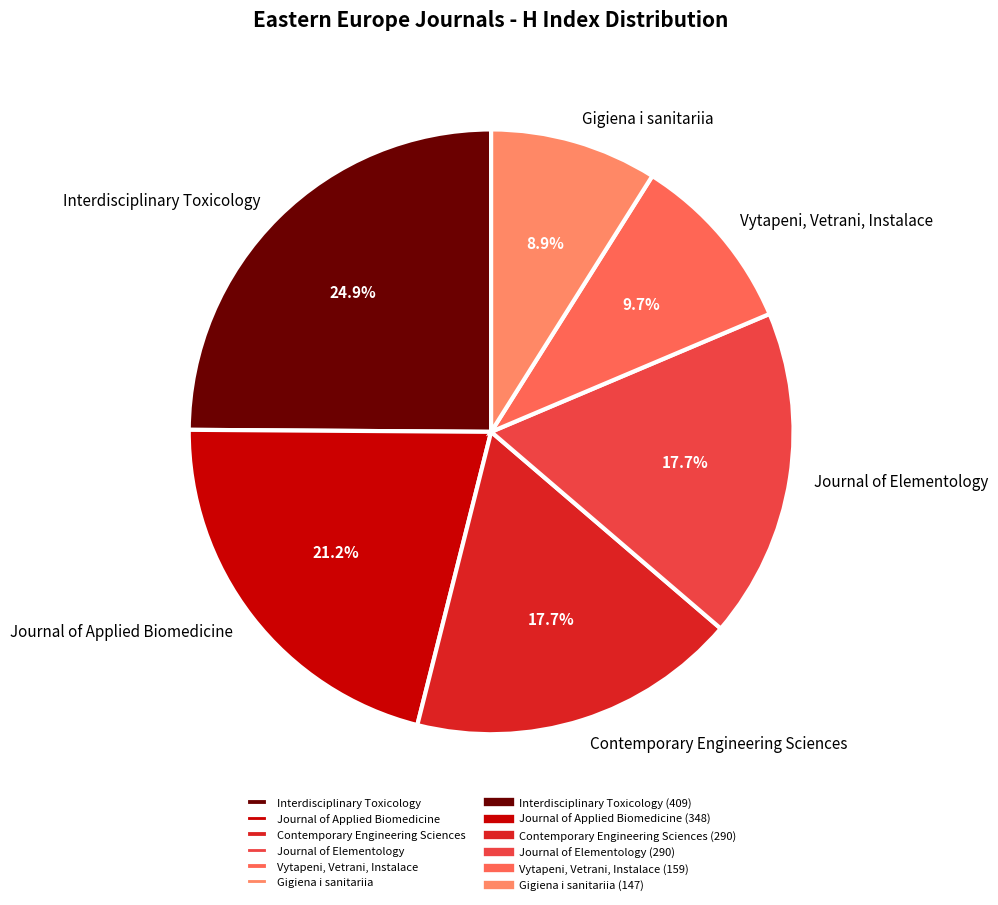

Is there any slice that represents more than half of the pie?

No